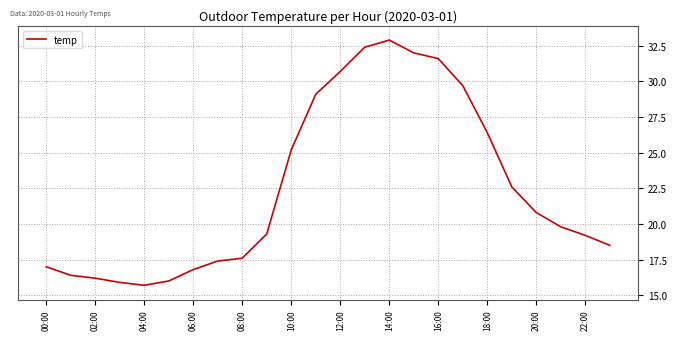

What is the difference between the maximum and minimum values?

17.2